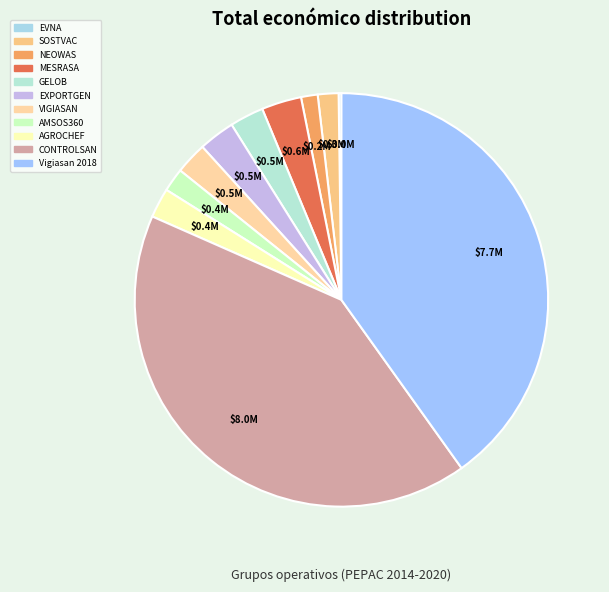

What percentage is the GELOB slice, to the nearest percent?

3%